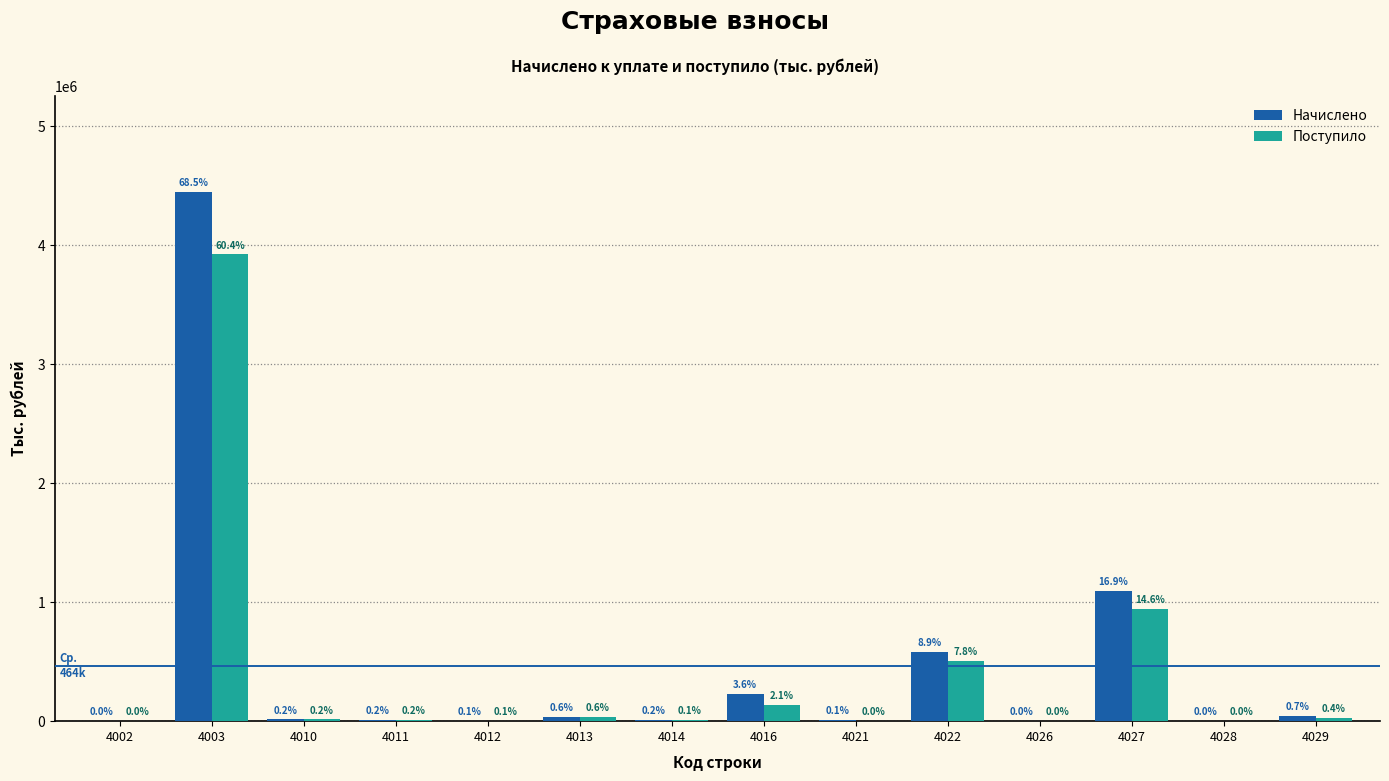

Does the chart contain stacked bars?

No